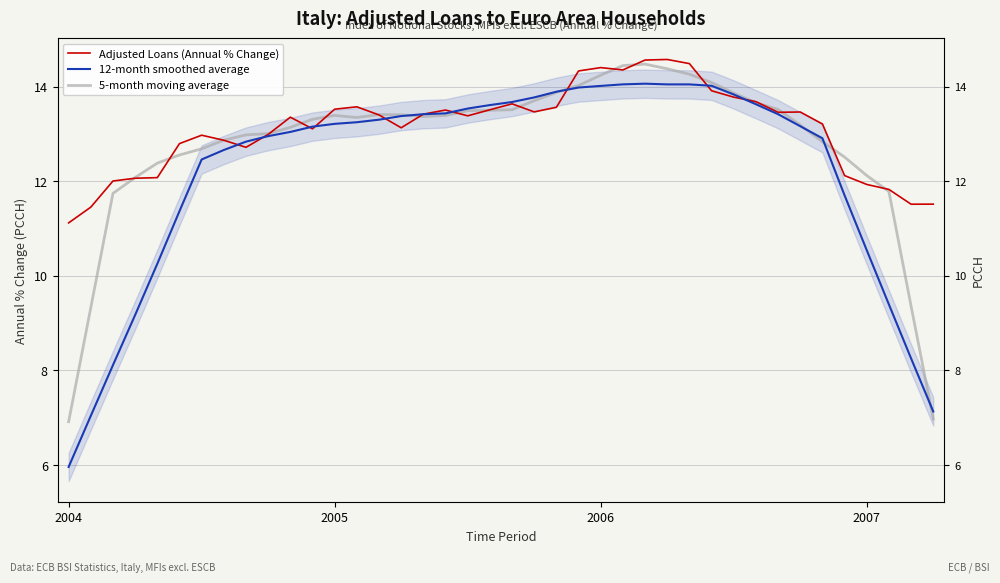

Is the value of Adjusted Loans (Annual % Change) at 33 greater than the value of 5-month moving average at 21?

No